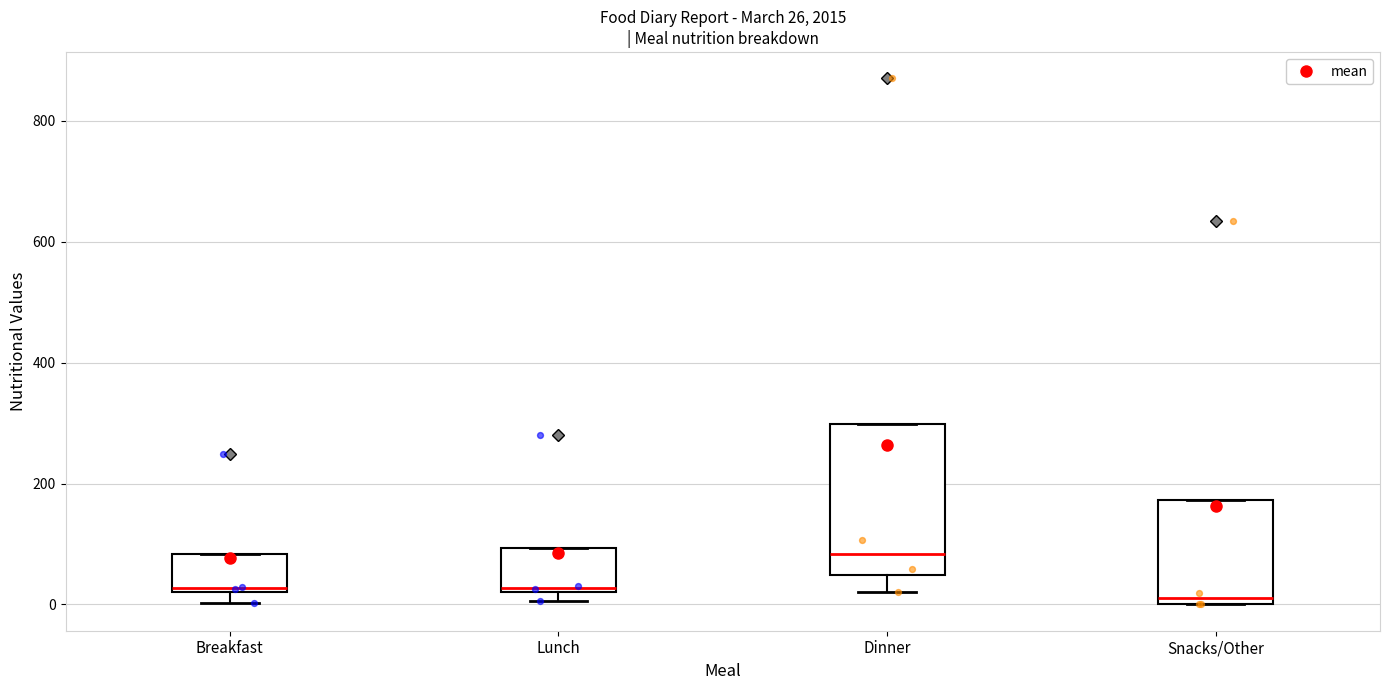

Which box's median line is the highest?

Dinner